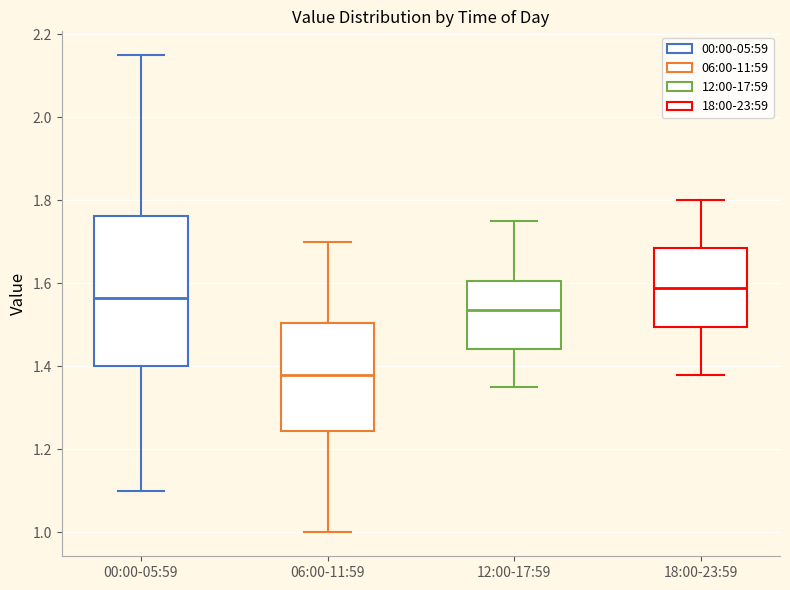

Where is the upper edge of the box for 06:00-11:59 on the y-axis? The values are not printed on the chart, so give them approximately, as read against the axis.

1.50